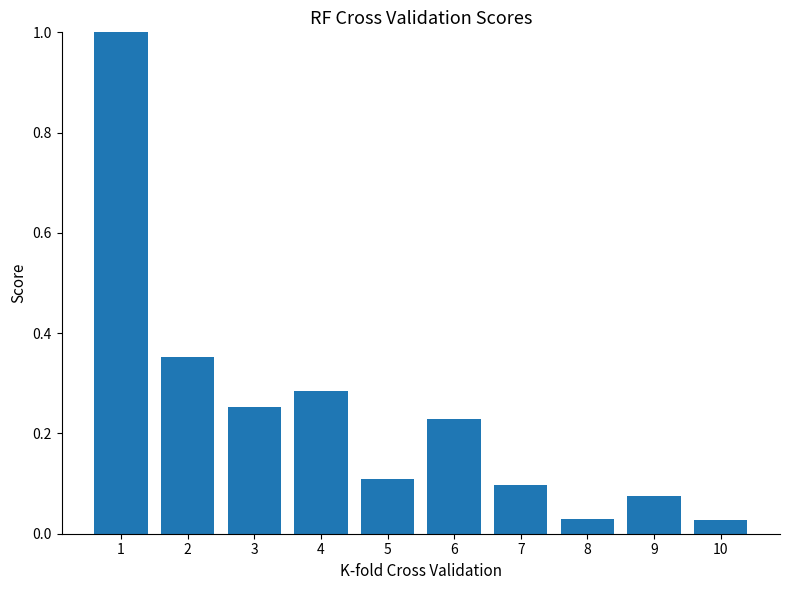

Which has a higher value, 5 or 10?

5